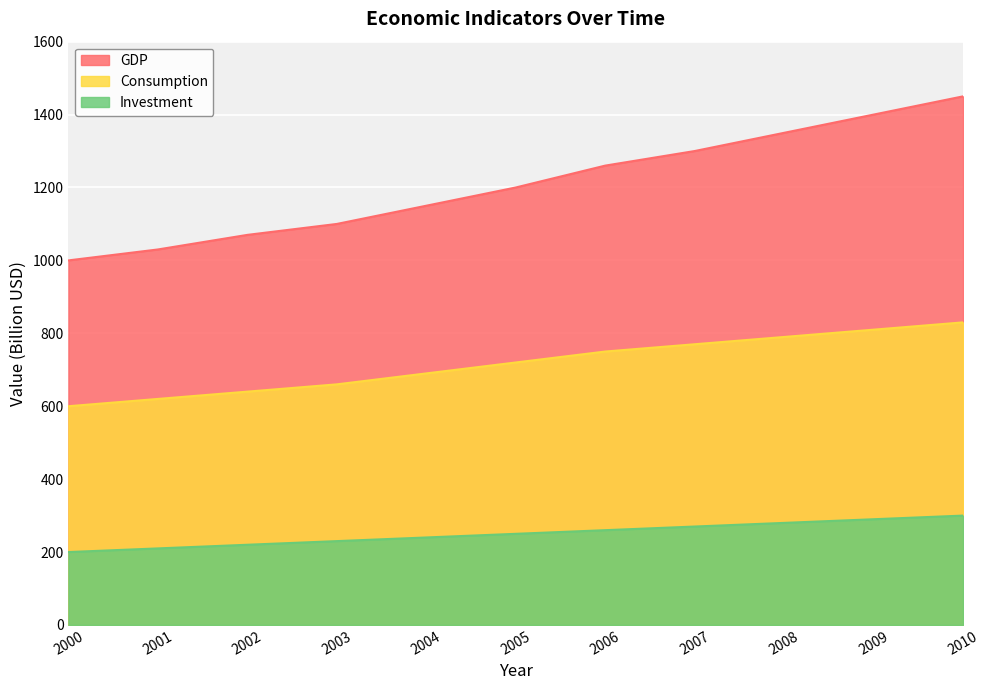

Which category has the highest value across all series?

2010